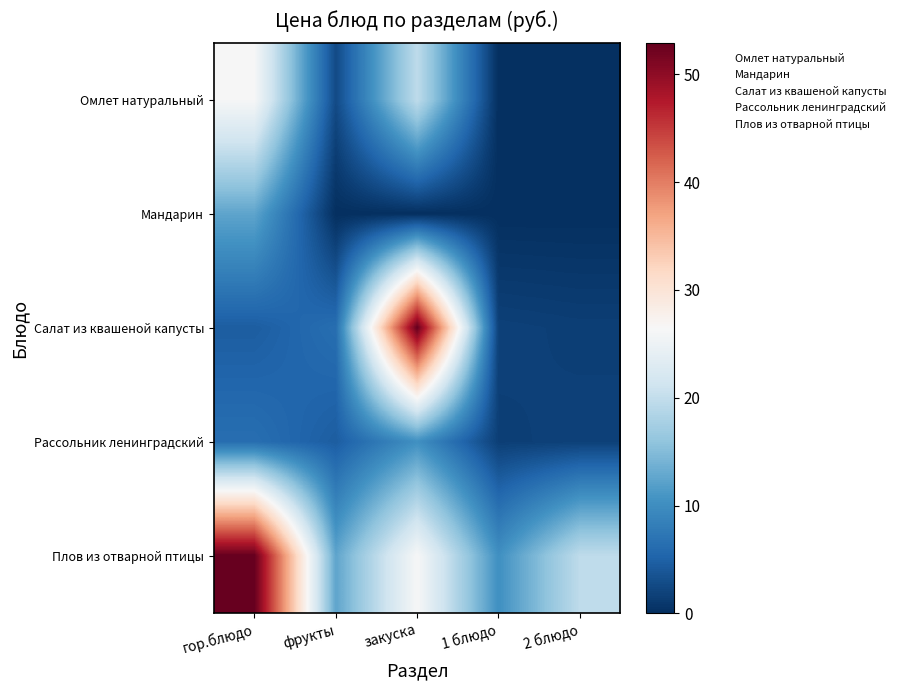

Reading left to right, what are all the values shown in this chart?

Омлет натуральный: гор.блюдо=26.3	фрукты=2.7	закуска=19.7	1 блюдо=0.0	2 блюдо=0.0
Мандарин: гор.блюдо=12.5	фрукты=0.0	закуска=0.0	1 блюдо=0.0	2 блюдо=0.0
Салат из квашеной капусты: гор.блюдо=4.6	фрукты=6.4	закуска=52.9	1 блюдо=1.8	2 блюдо=1.6
Рассольник ленинградский: гор.блюдо=6.4	фрукты=4.6	закуска=10.3	1 блюдо=1.6	2 блюдо=1.8
Плов из отварной птицы: гор.блюдо=52.9	фрукты=12.5	закуска=26.3	1 блюдо=10.3	2 блюдо=19.7